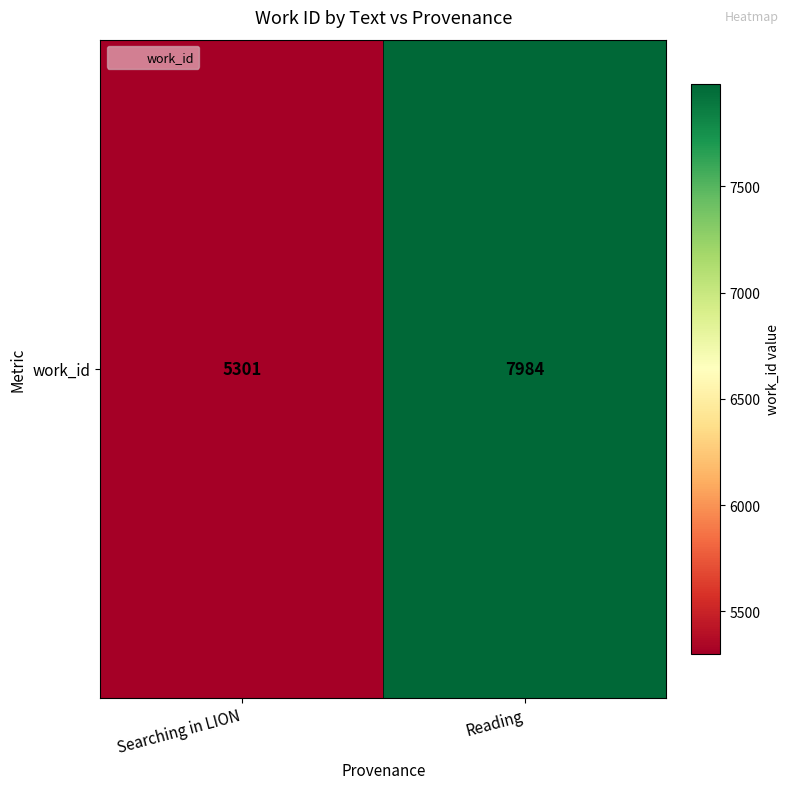

How many values are between 5301 and 7984?

2